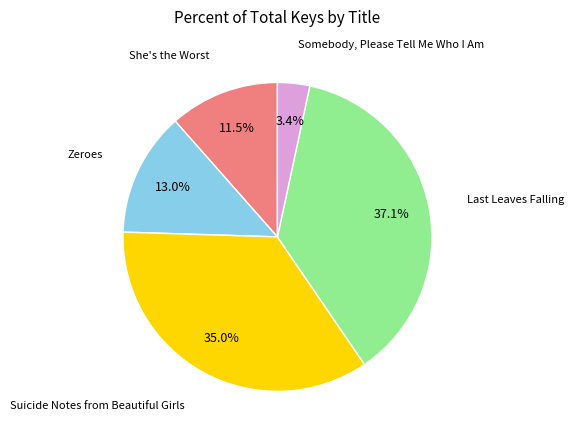

How many slices are in this pie chart?

5